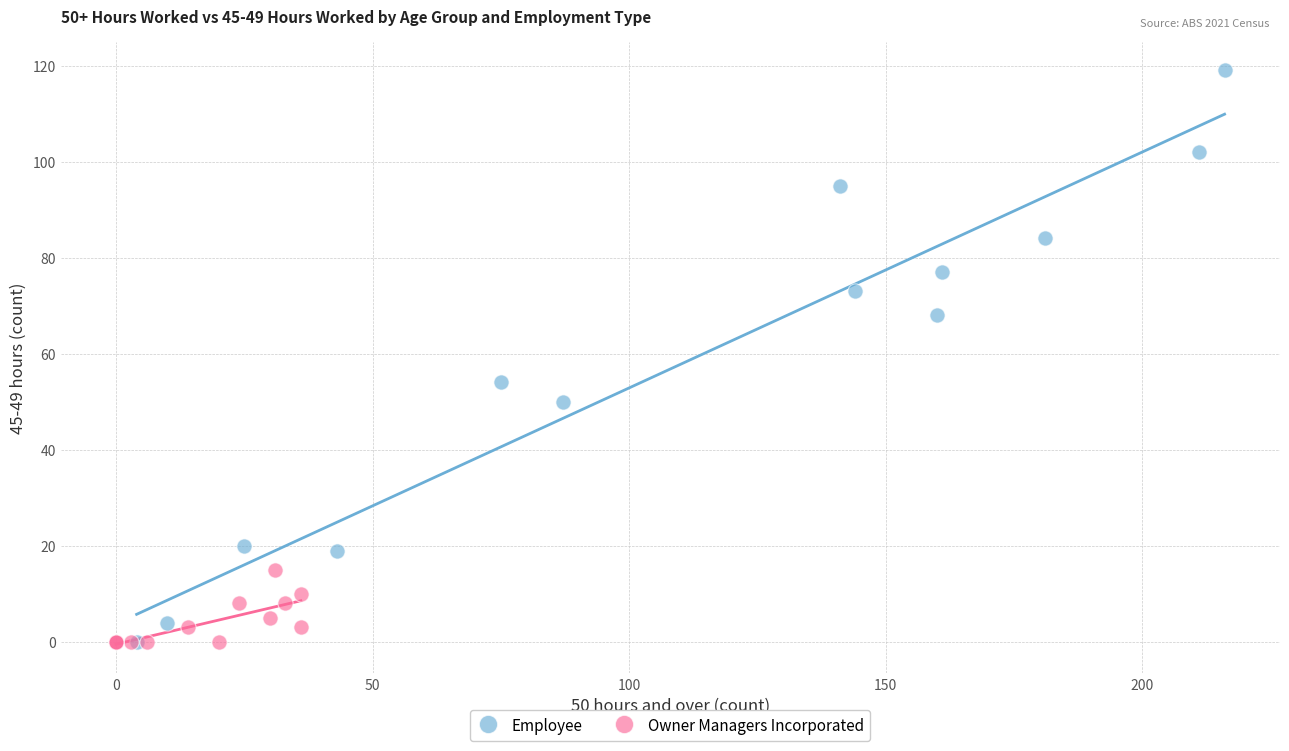

Which series has the largest Y range (max minus min)?

Employee